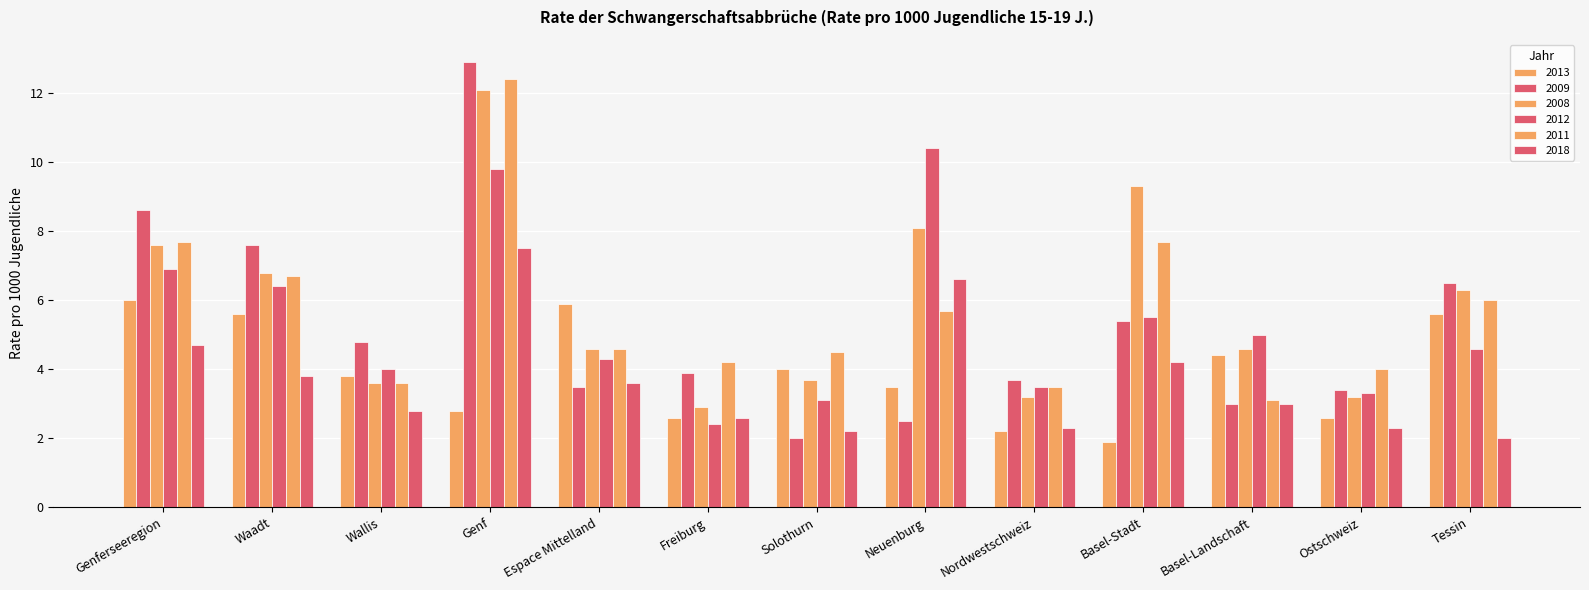

At how many categories does at least one series exceed 7?

5